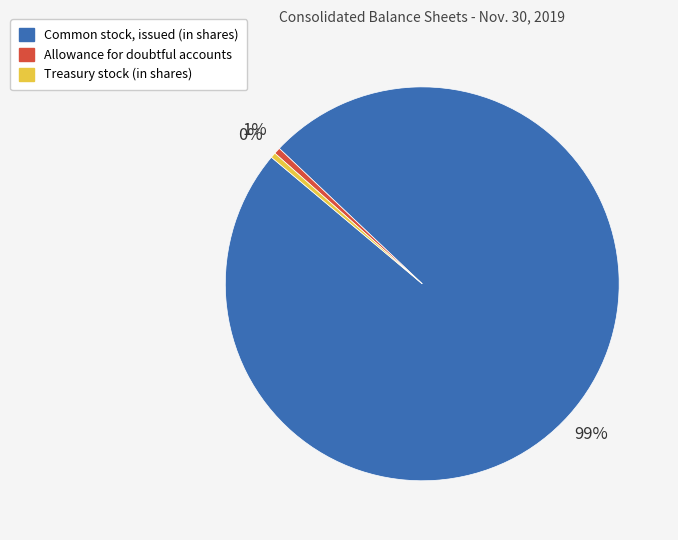

To the nearest percent, what percentage of the pie is Allowance for doubtful accounts?

1%